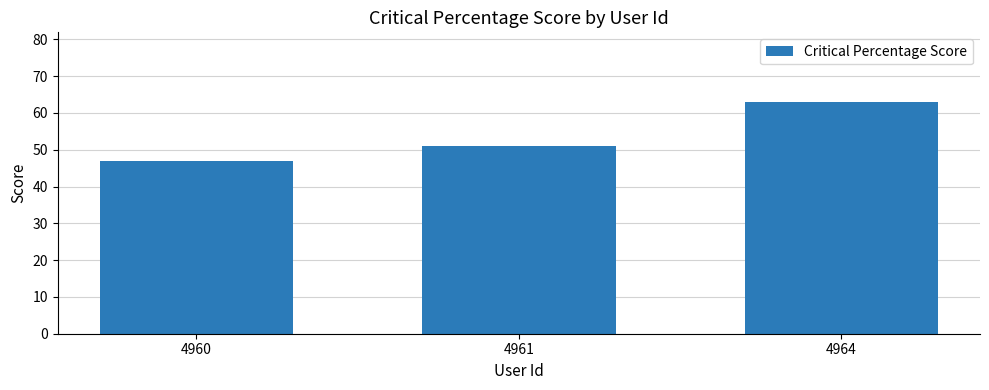

What is the ratio of the value at 4961 to the value at 4964?

0.8